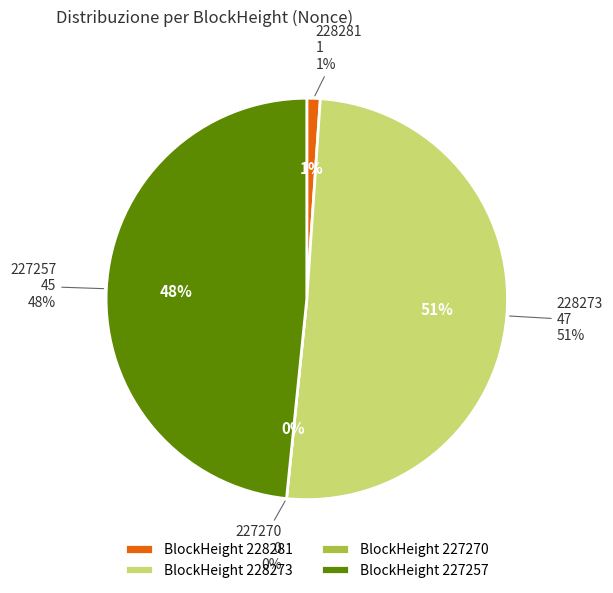

Between 228281 and 227270, which is larger?

228281